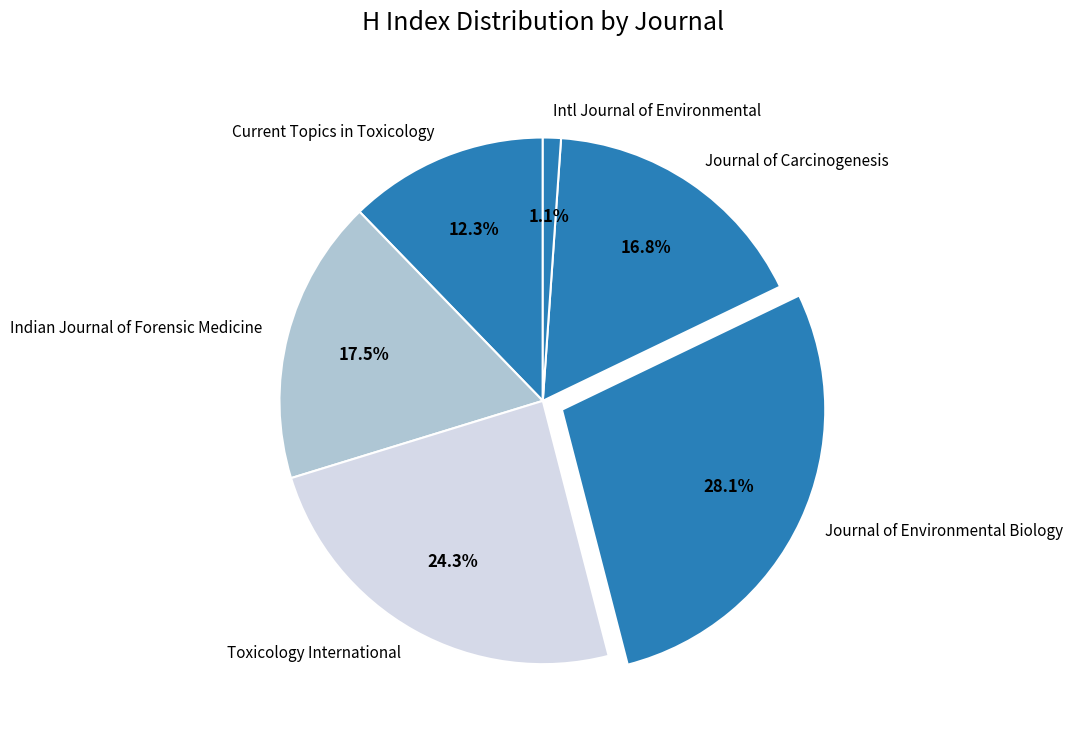

Approximately how many times larger is the value at Journal of Carcinogenesis compared to Journal of Environmental Biology?

0.6